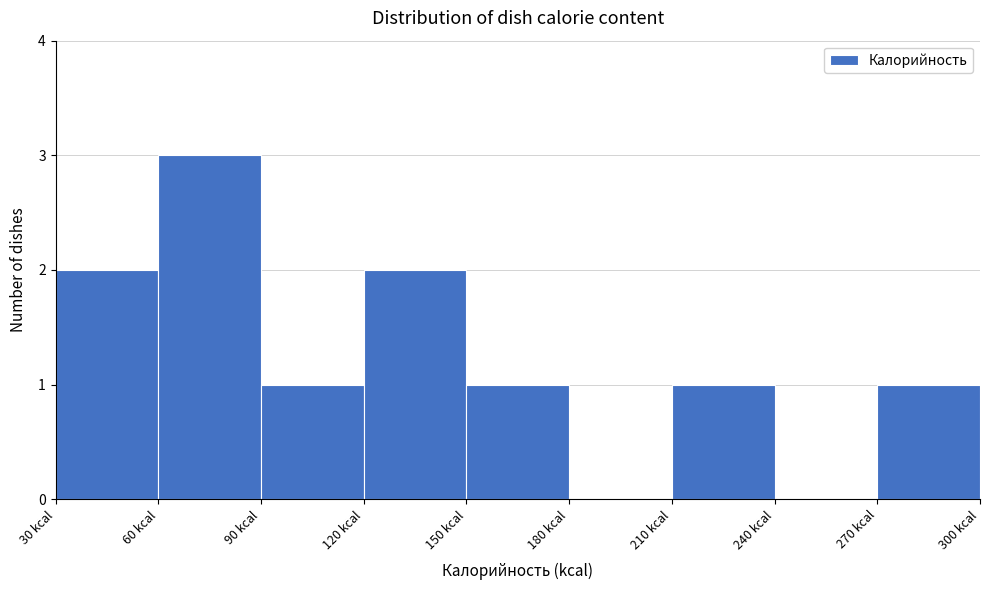

Which range on the x-axis has the tallest bar?

60 to 90